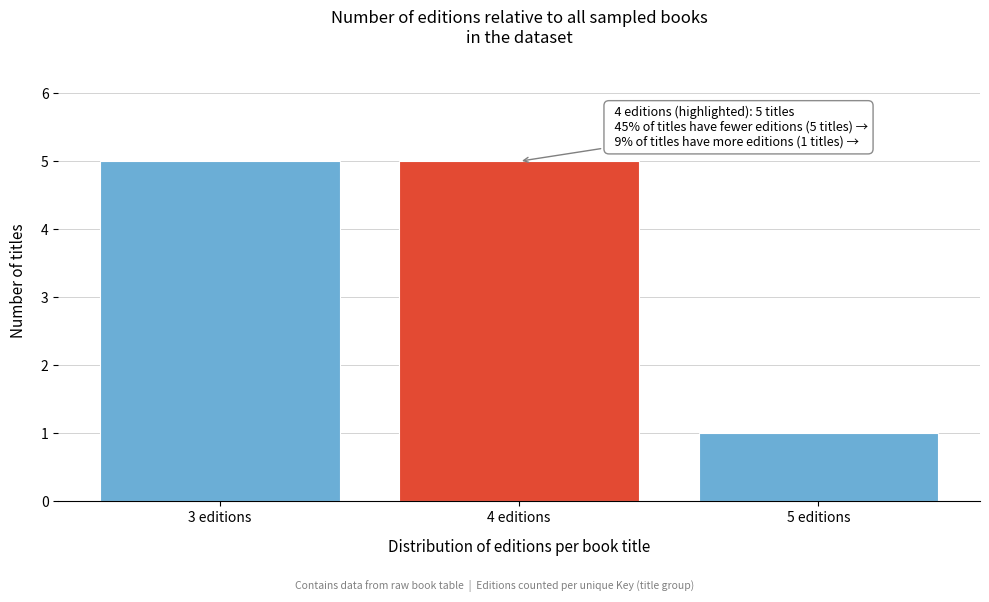

Reading left to right, list all the values displayed in this chart.

5	5	1